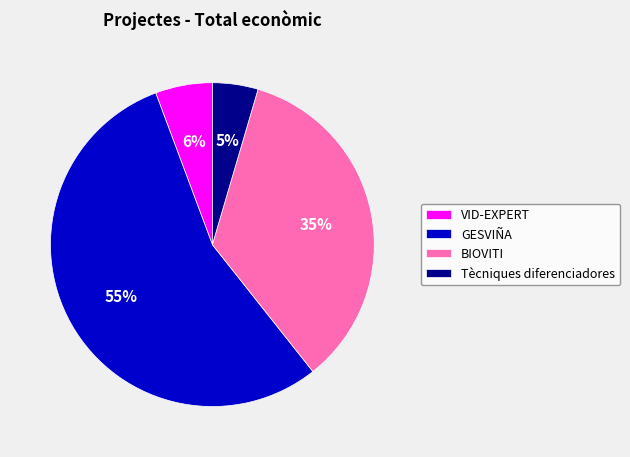

Combined, do BIOVITI and VID-EXPERT account for over 50%?

No